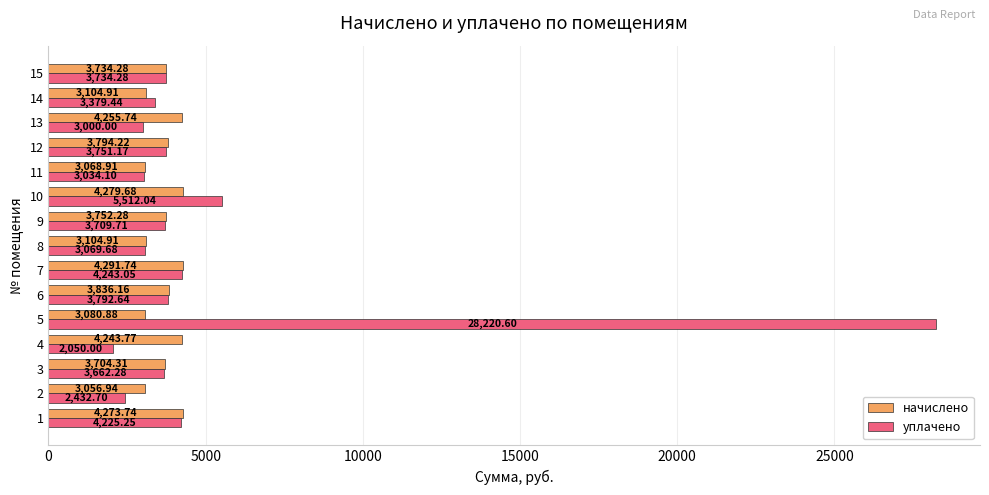

What is the sum of all начислено values?

55582.5